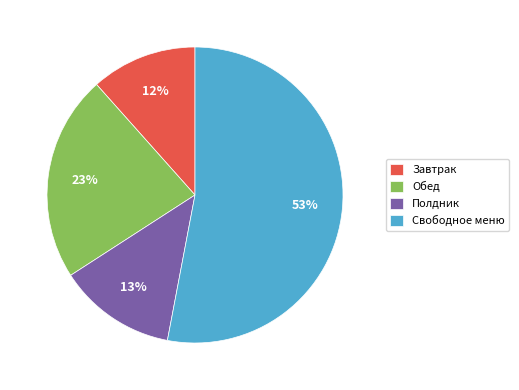

Which category has the smallest portion of the pie?

Завтрак